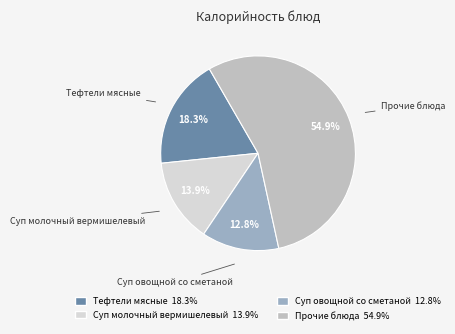

Is there any slice that represents more than half of the pie?

Yes